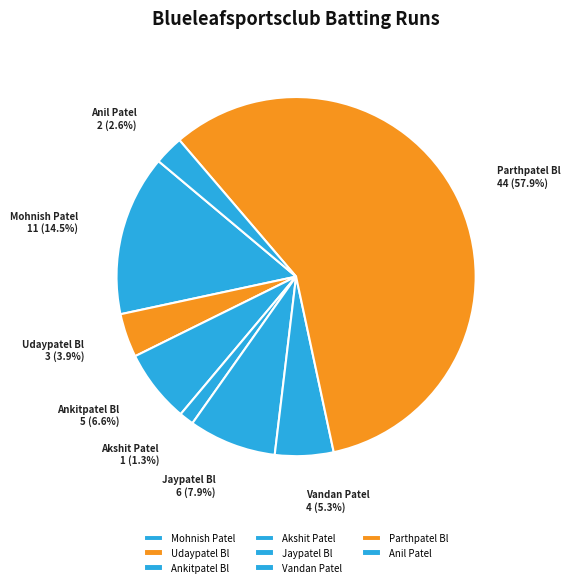

Rank the categories by value from highest to lowest.

Parthpatel Bl, Mohnish Patel, Jaypatel Bl, Ankitpatel Bl, Vandan Patel, Udaypatel Bl, Anil Patel, Akshit Patel